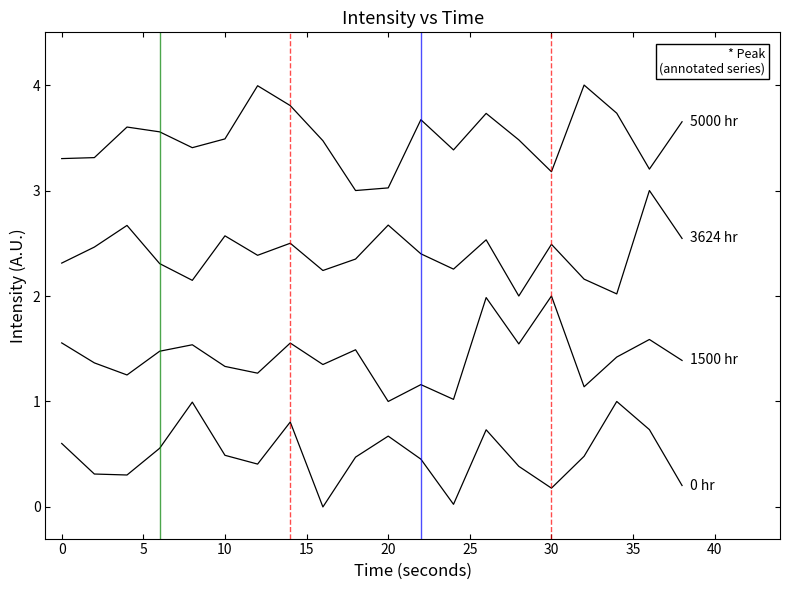

Does the chart display data point markers on the line(s)?

No